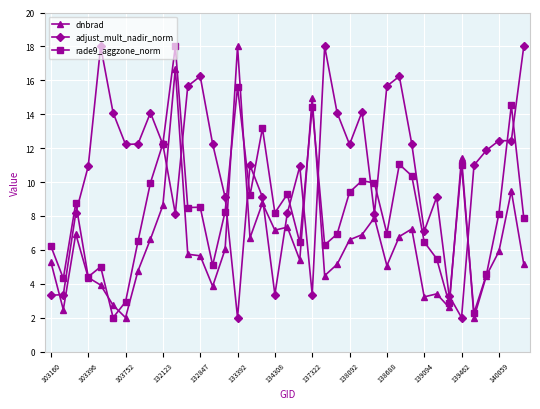

Which series has the largest total across all categories?

adjust_mult_nadir_norm